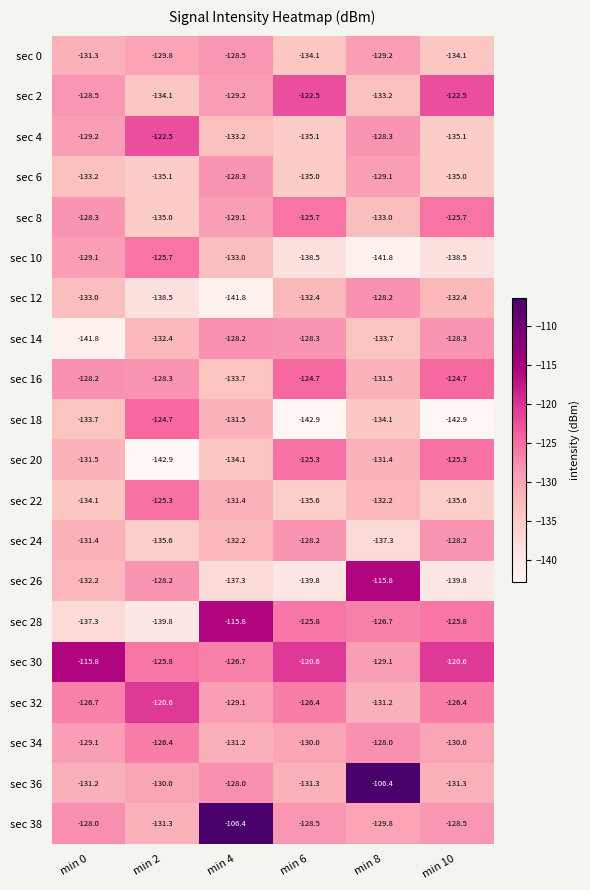

What is the difference between the maximum and second lowest values in the sec 32 series?

8.5